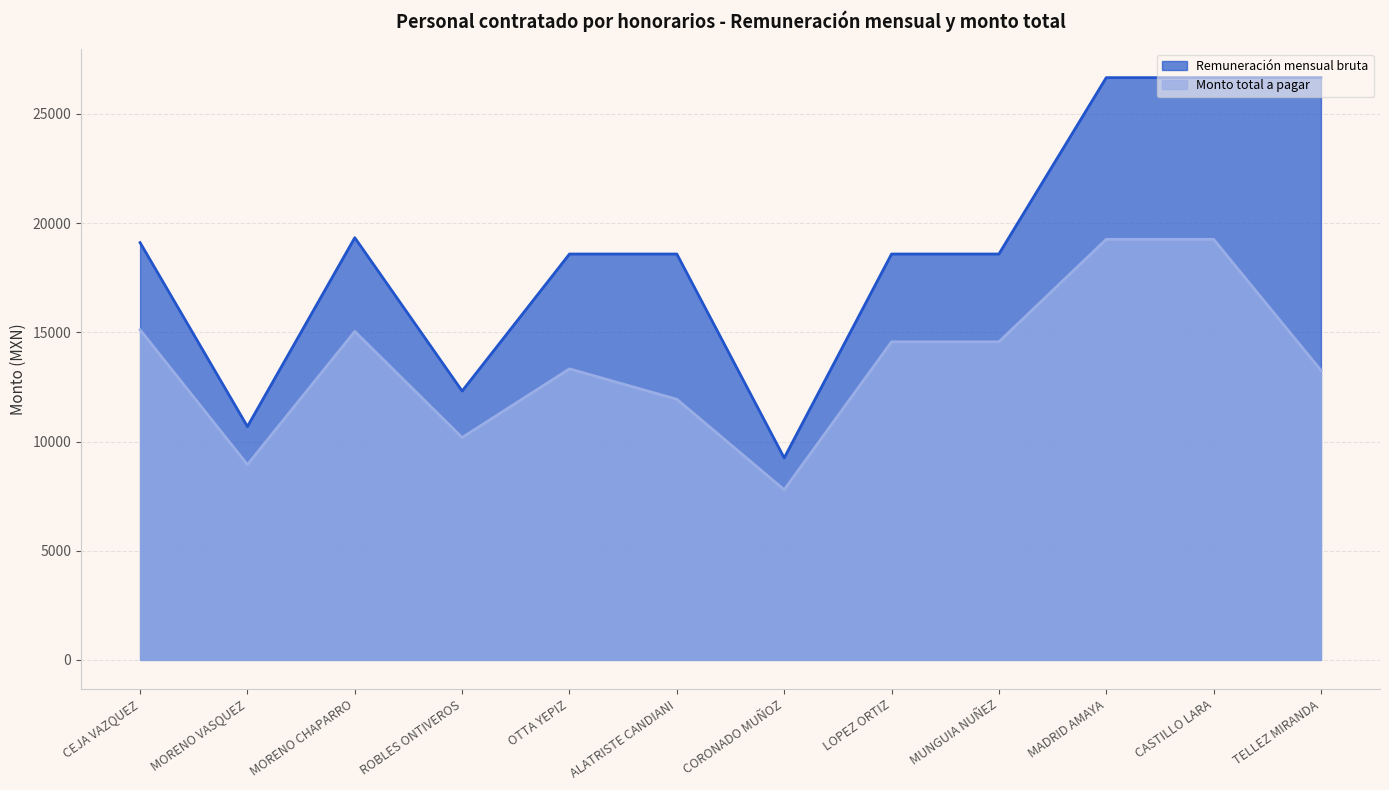

What is the sum of the Monto total a pagar values at CEJA VAZQUEZ and ALATRISTE CANDIANI?

27052.3